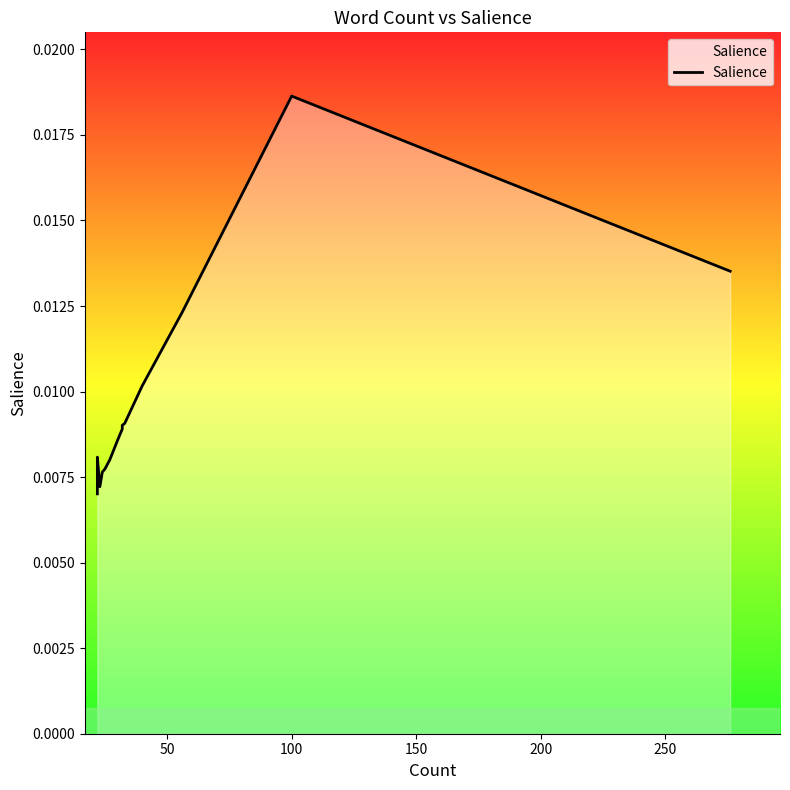

How many points are higher than both their immediate neighbors (excluding endpoints)?

2